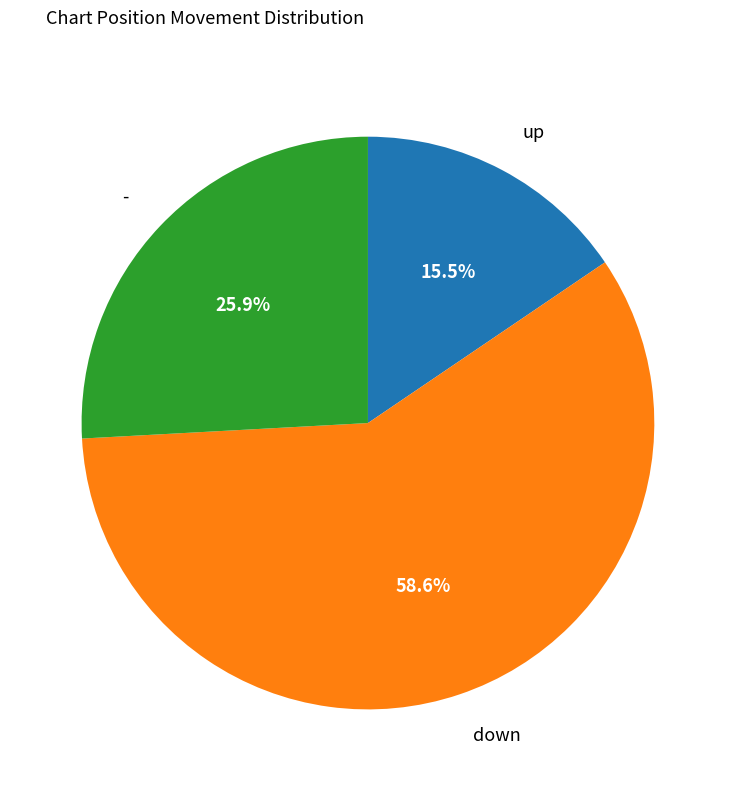

Is there any slice that represents more than half of the pie?

Yes